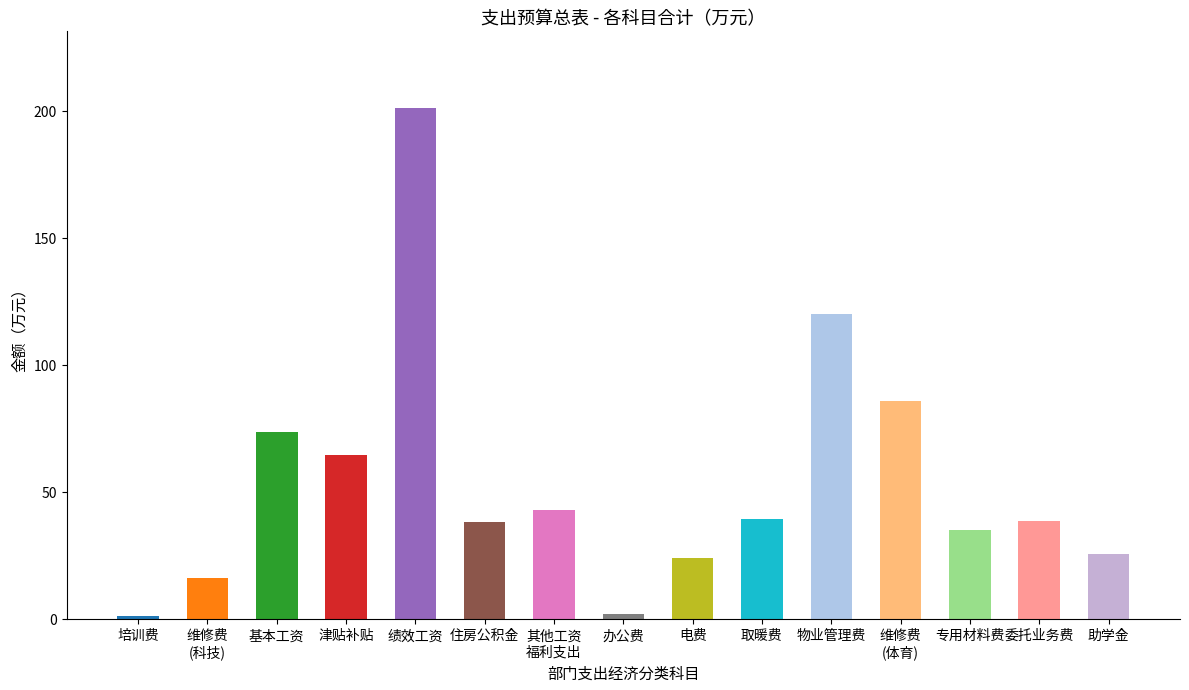

Which label corresponds to the largest value in the chart?

绩效工资